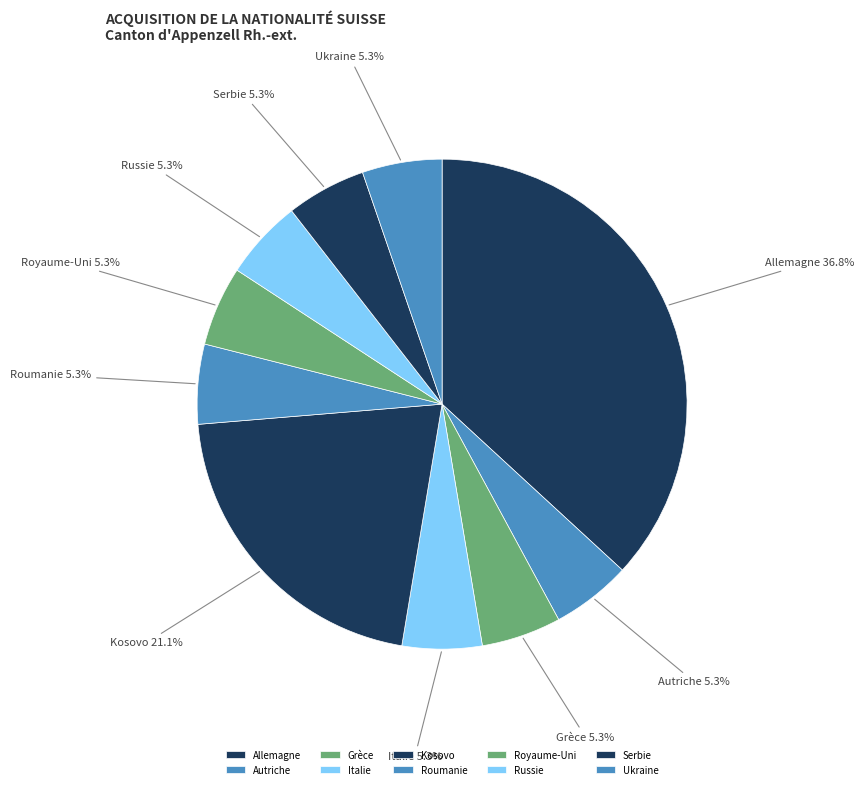

Which slice is the largest?

Allemagne